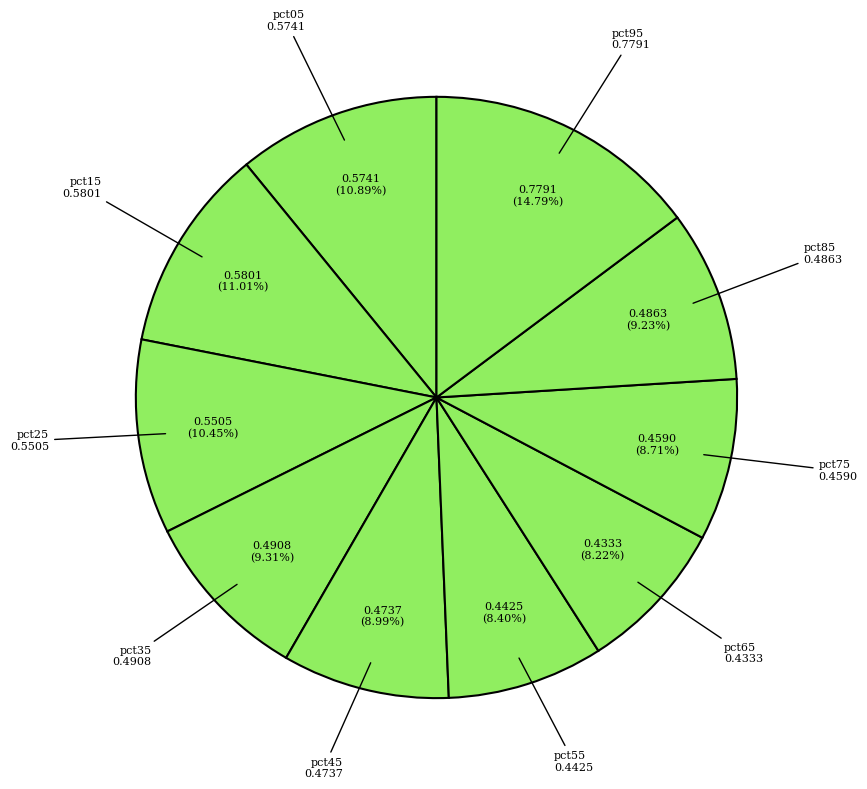

How many segments does this pie chart have?

10